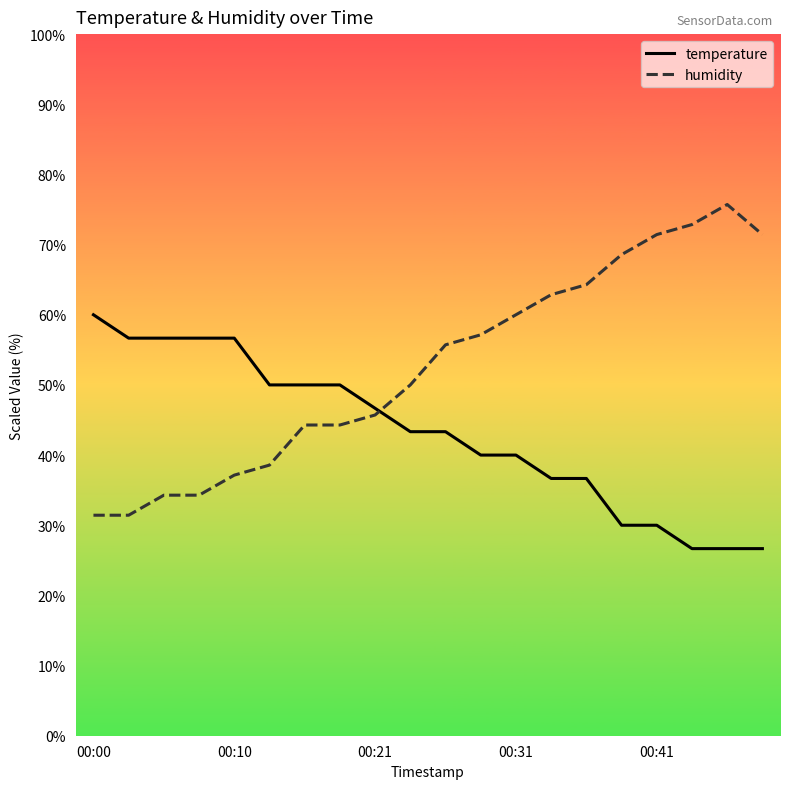

What is the greatest value displayed?

75.7